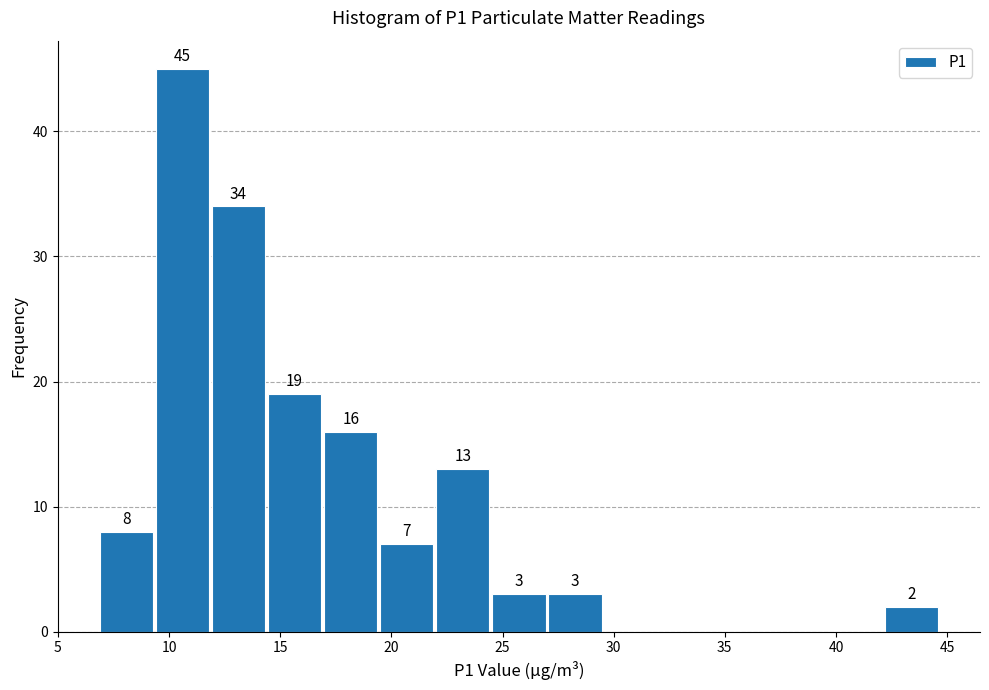

Which range on the x-axis has the tallest bar?

9.5 to 12.0